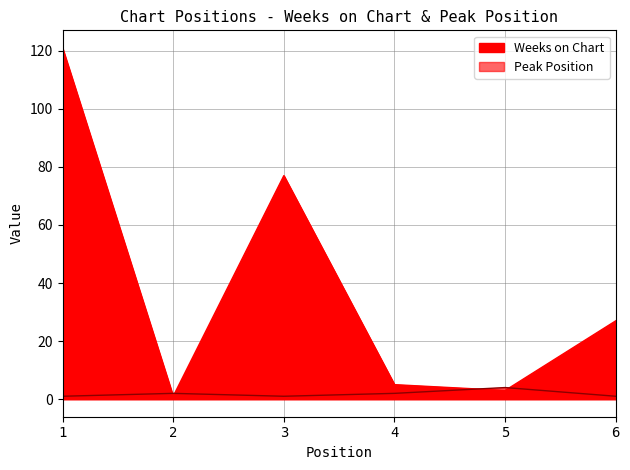

What is the minimum value shown in the chart?

1